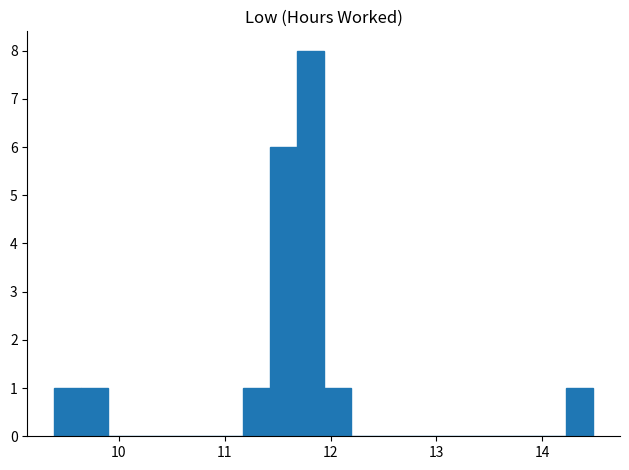

Around what value on the x-axis is the tallest bar? Give the approximate position of its centre, as read against the axis.

11.8